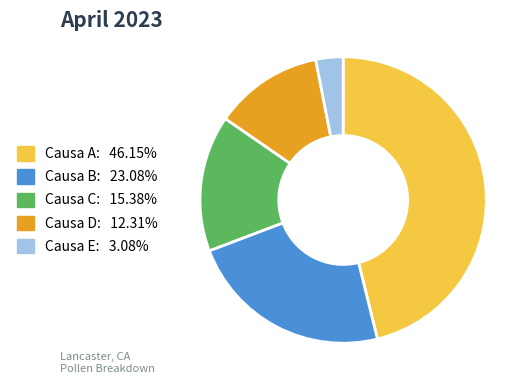

How many segments does this pie chart have?

5